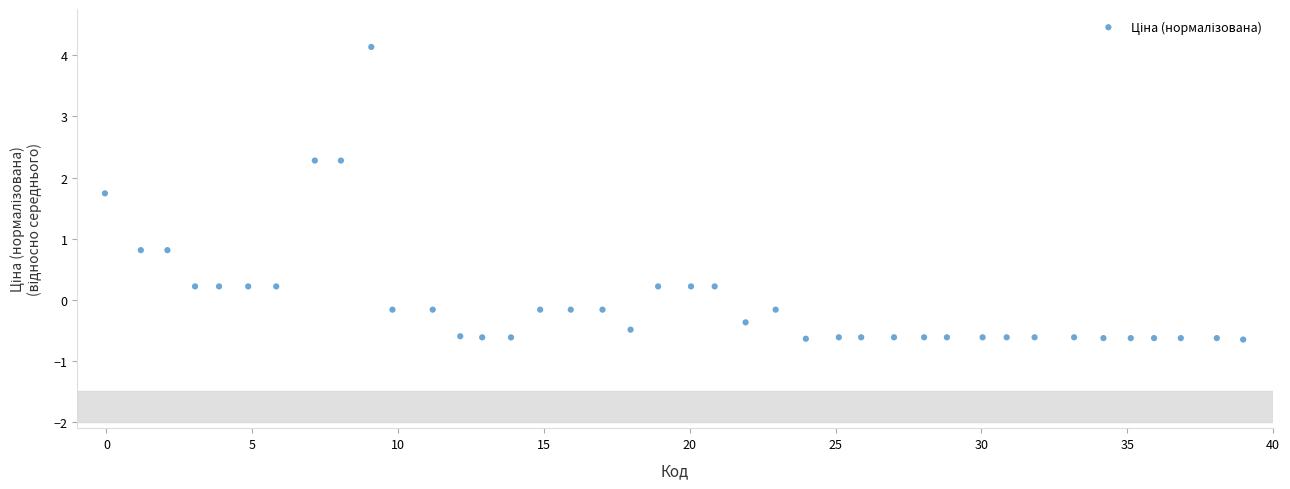

What is the range of Y values (max minus min)?

4.8